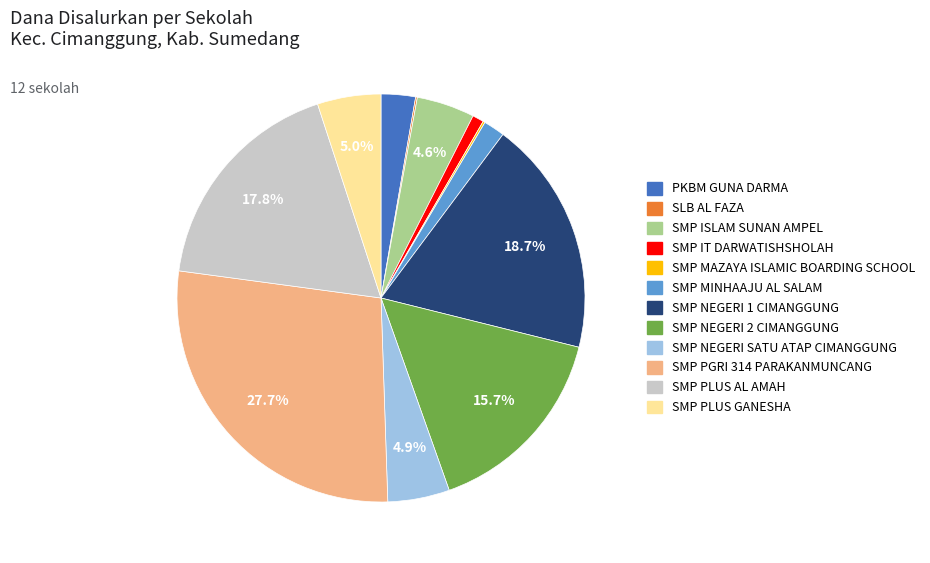

Approximately how many times larger is the value at SMP NEGERI 1 CIMANGGUNG compared to SMP PLUS GANESHA?

3.7